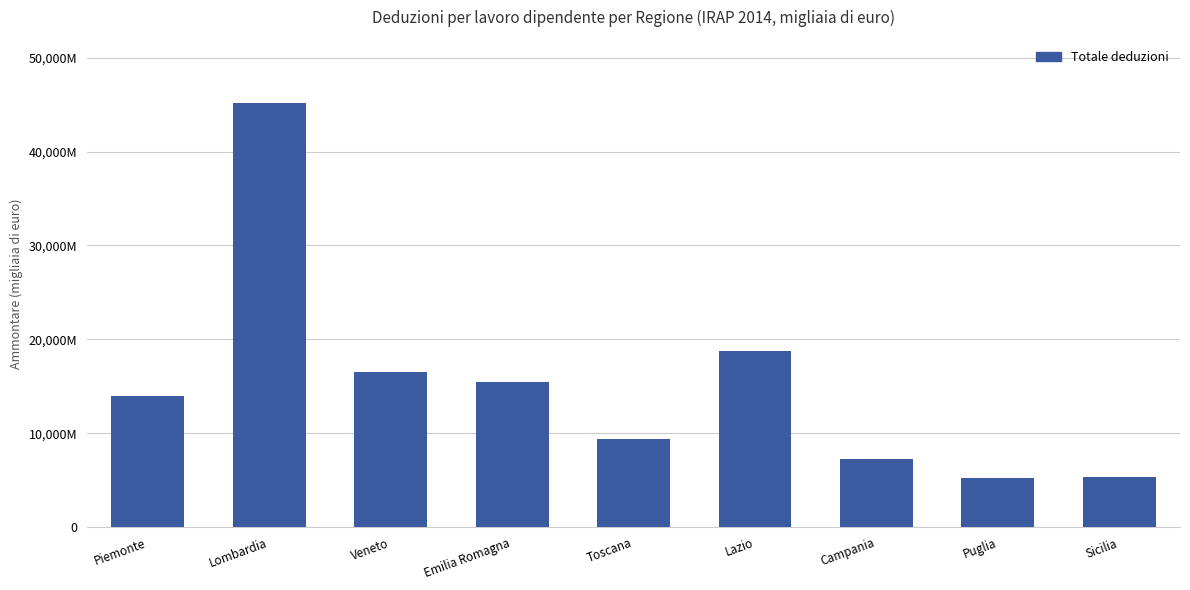

Does the chart contain any negative values?

No